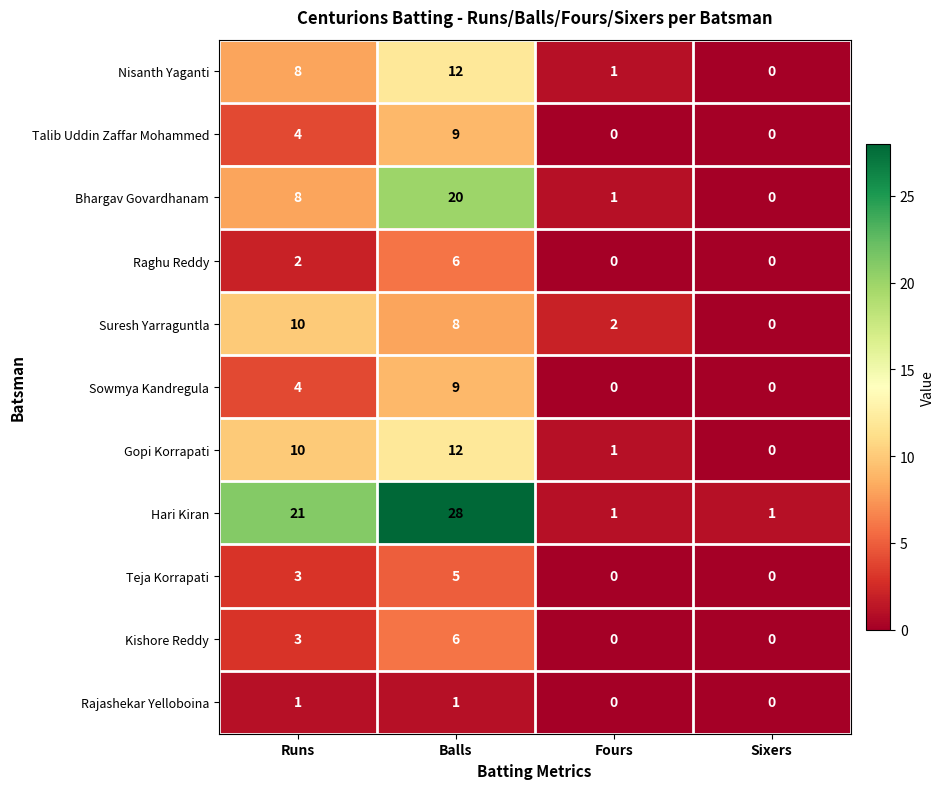

What is the difference between the highest and lowest values at Balls?

27